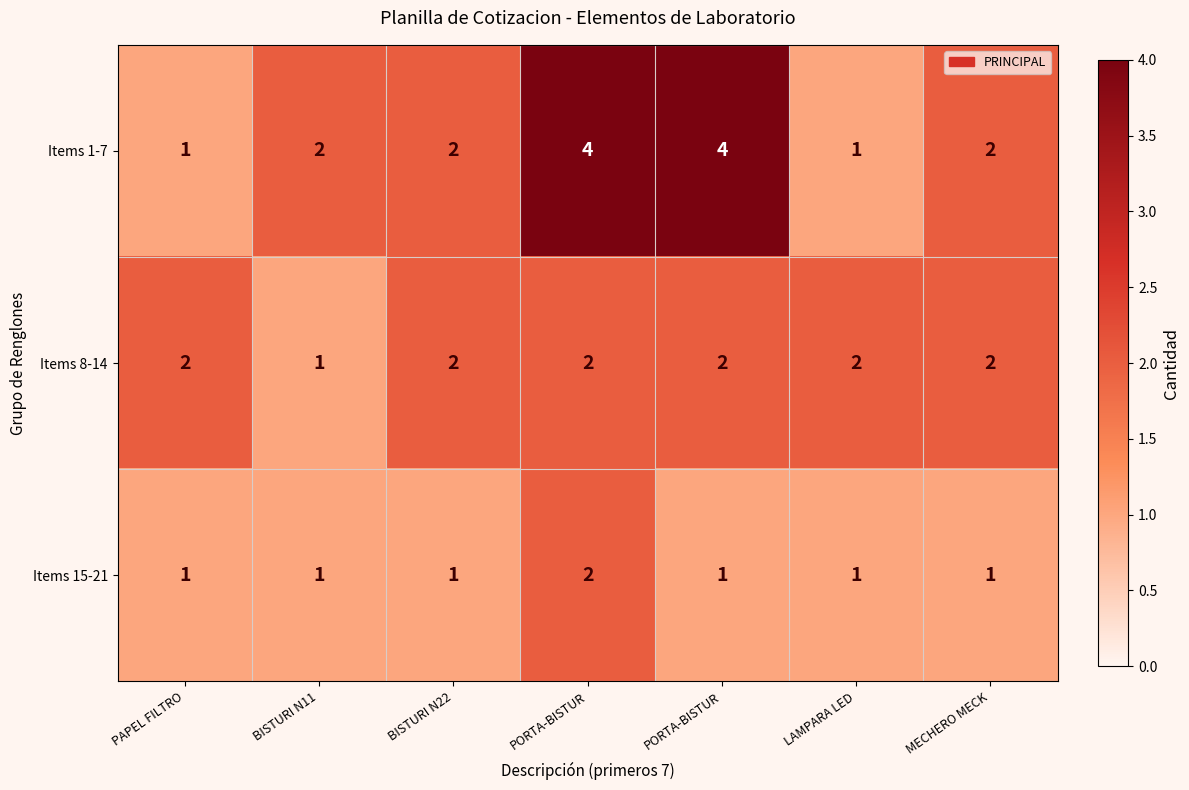

Between PAPEL FILTRO and LAMPARA LED, which series saw the biggest shift?

Items 1-7